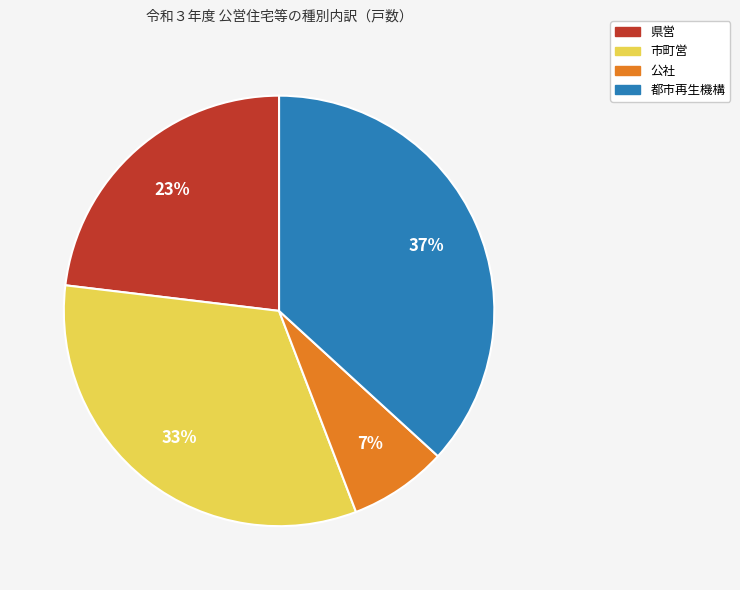

Count the number of slices in the pie.

4